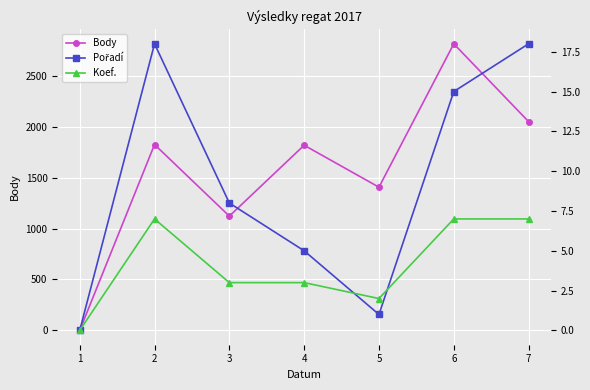

Reading right to left, transcribe all the data shown in this chart.

Body: 7=2050	6=2814	5=1406	4=1818	3=1122	2=1825	1=0
Pořadí: 7=18	6=15	5=1	4=5	3=8	2=18	1=0
Koef.: 7=7	6=7	5=2	4=3	3=3	2=7	1=0